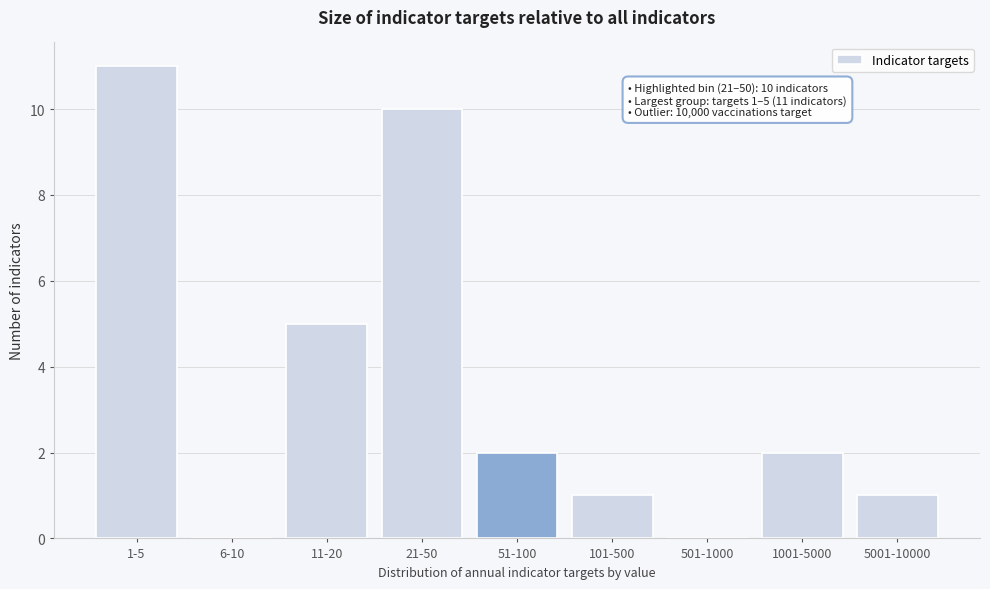

Reading right to left, what are all the values shown in this chart?

5001-10000=1	1001-5000=2	501-1000=0	101-500=1	51-100=2	21-50=10	11-20=5	6-10=0	1-5=11